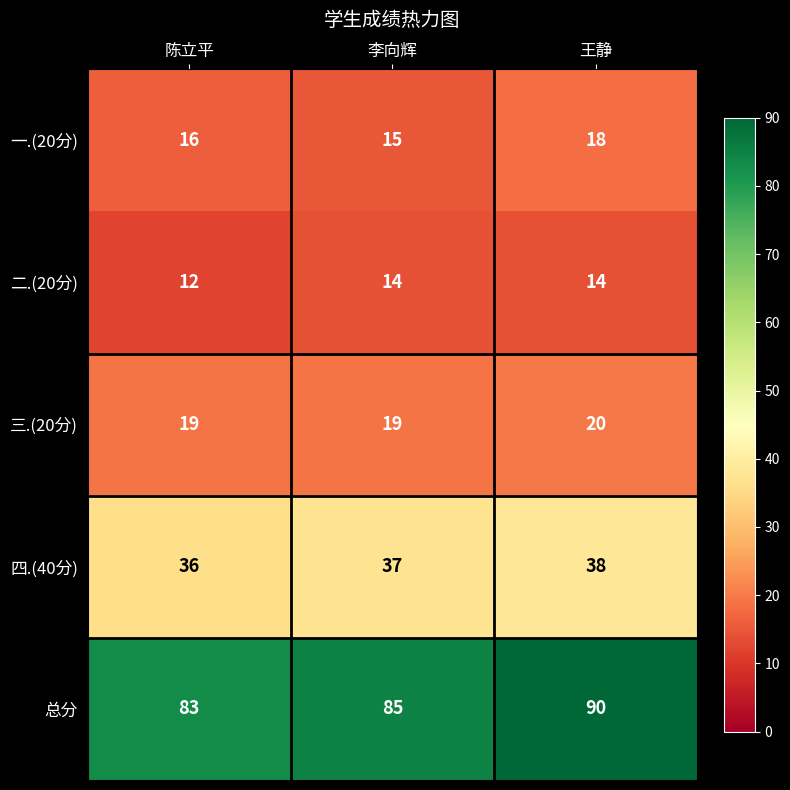

Reading right to left, what are all the values shown in this chart?

一.(20分): 18	15	16
二.(20分): 14	14	12
三.(20分): 20	19	19
四.(40分): 38	37	36
总分: 90	85	83